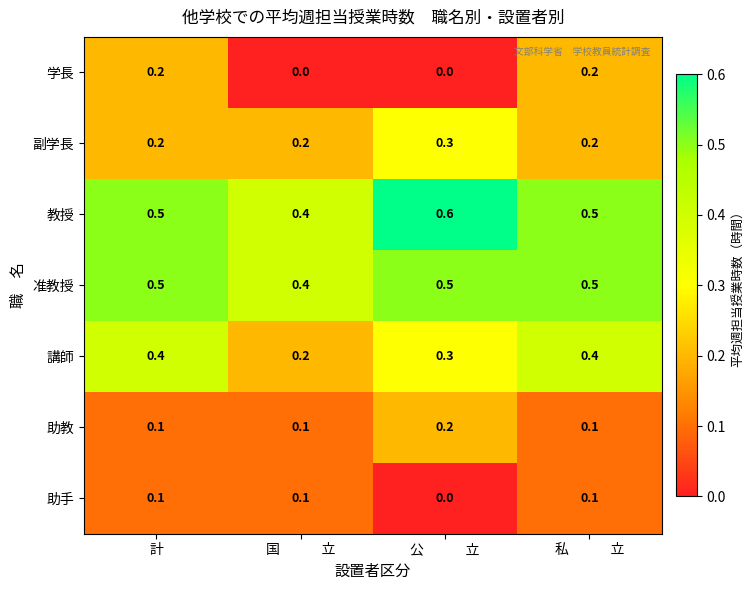

Reading left to right, what are all the values shown in this chart?

学長: 計=0.2	国　　　立=0.0	公　　　立=0.0	私　　　立=0.2
副学長: 計=0.2	国　　　立=0.2	公　　　立=0.3	私　　　立=0.2
教授: 計=0.5	国　　　立=0.4	公　　　立=0.6	私　　　立=0.5
准教授: 計=0.5	国　　　立=0.4	公　　　立=0.5	私　　　立=0.5
講師: 計=0.4	国　　　立=0.2	公　　　立=0.3	私　　　立=0.4
助教: 計=0.1	国　　　立=0.1	公　　　立=0.2	私　　　立=0.1
助手: 計=0.1	国　　　立=0.1	公　　　立=0.0	私　　　立=0.1